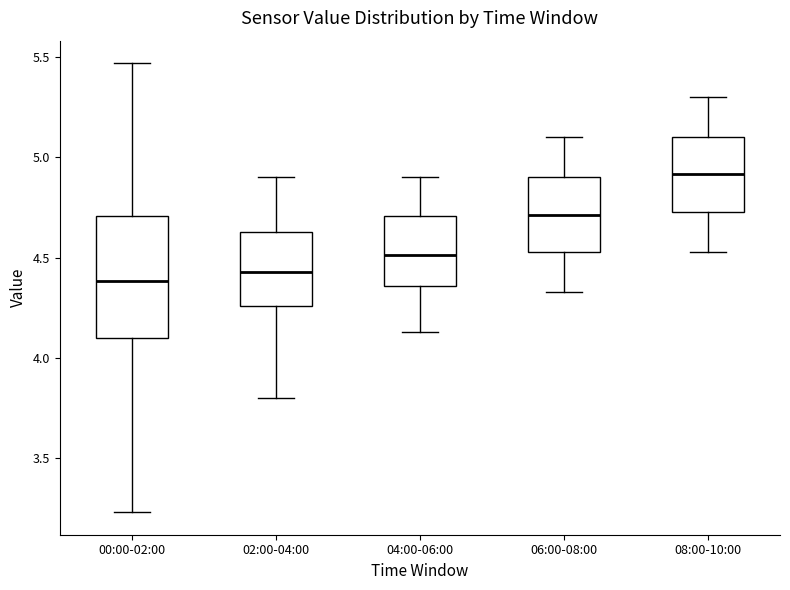

Which box is the tallest, from its lower edge to its upper edge?

00:00-02:00